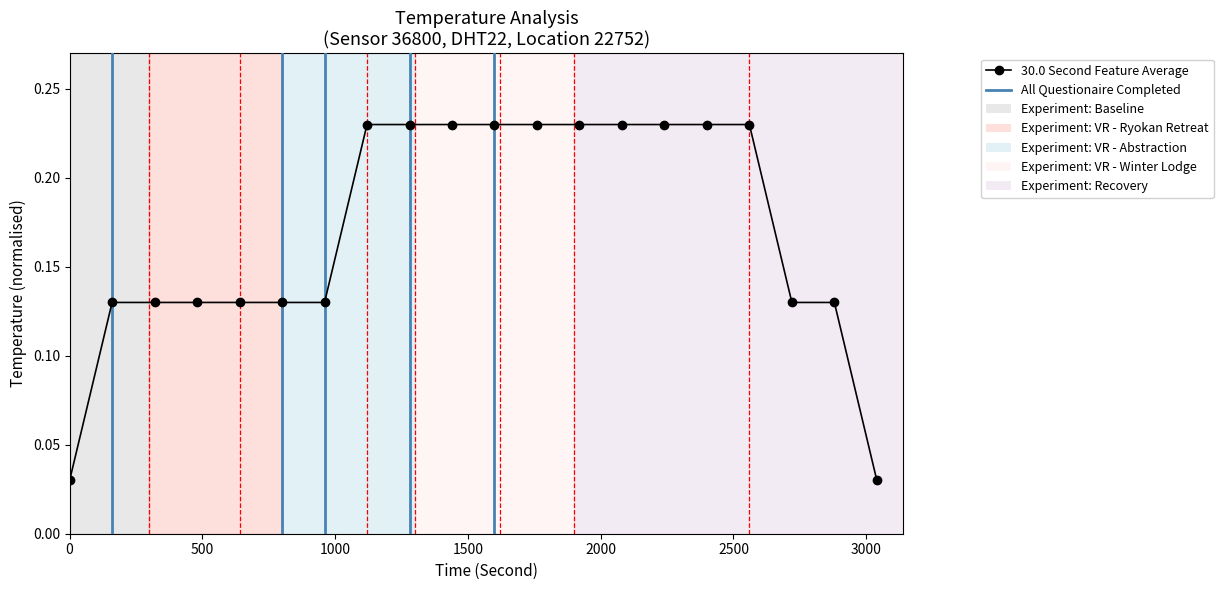

Count the values in the range 0 to 1.

20